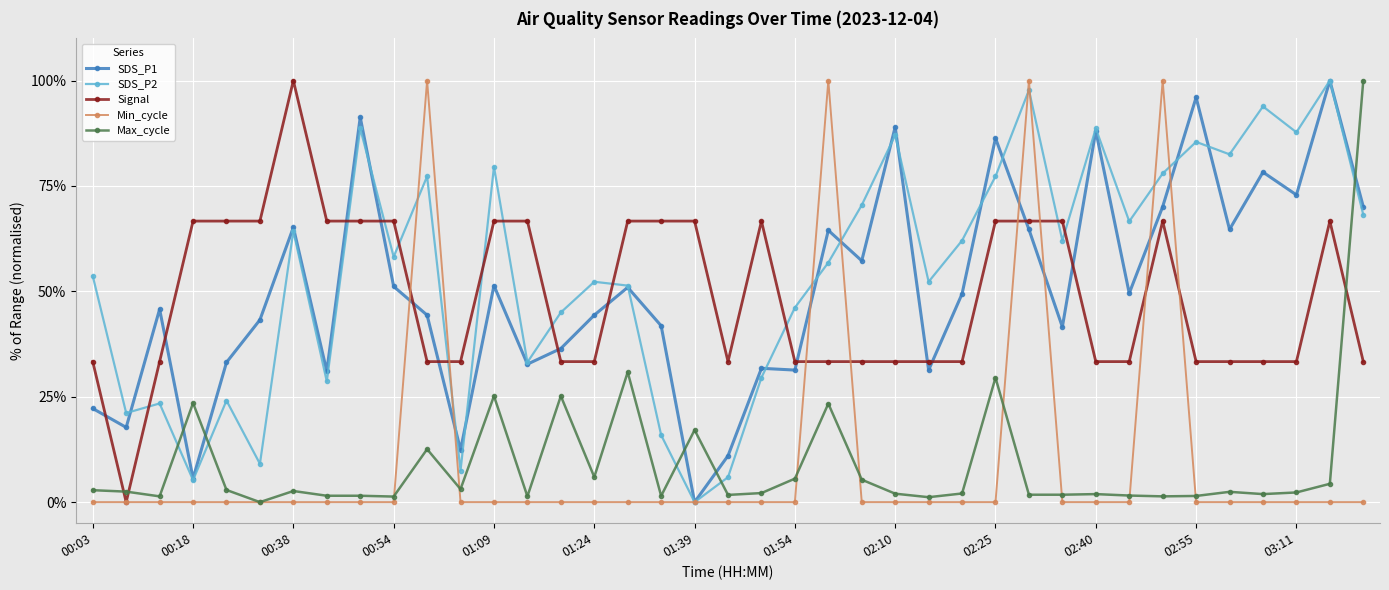

How many times do Max_cycle and Signal cross each other?

3